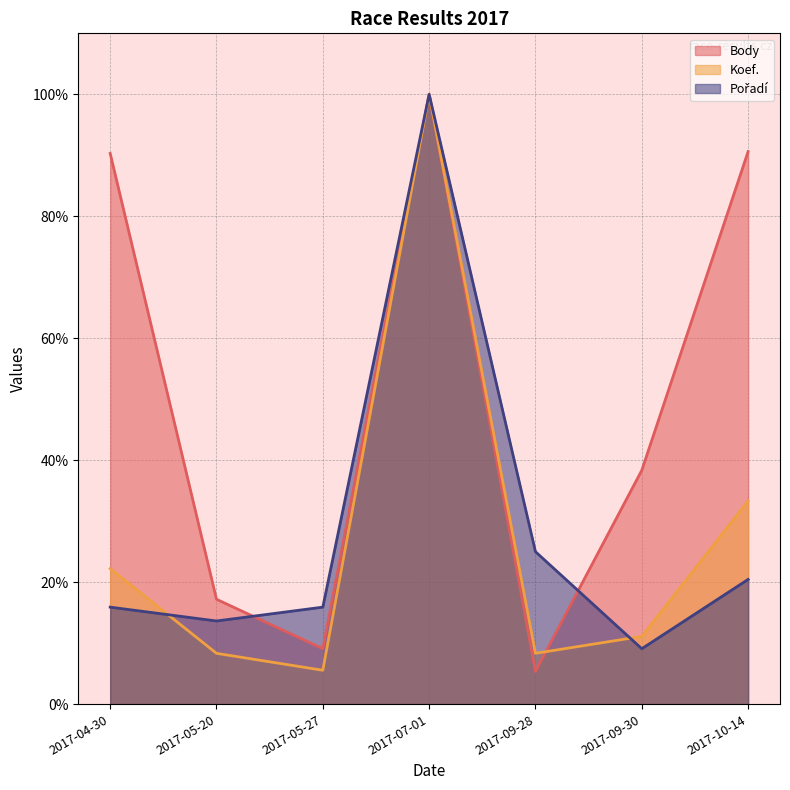

How many data points does each series have?

7